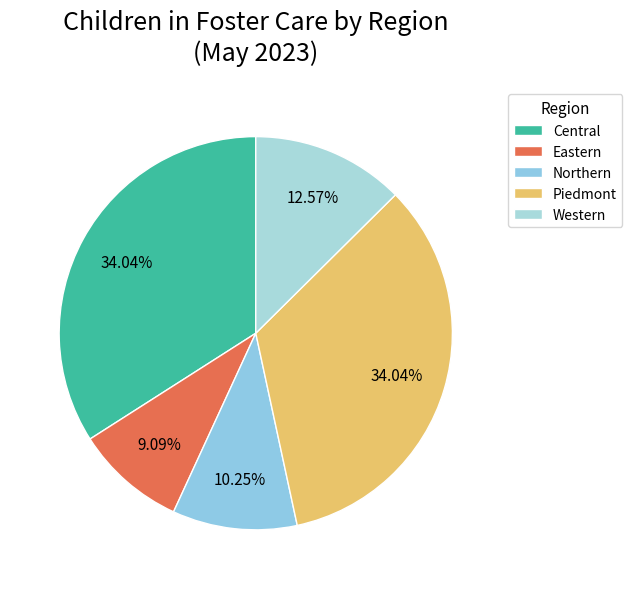

What is the total percentage of Northern and Eastern?

19.3%